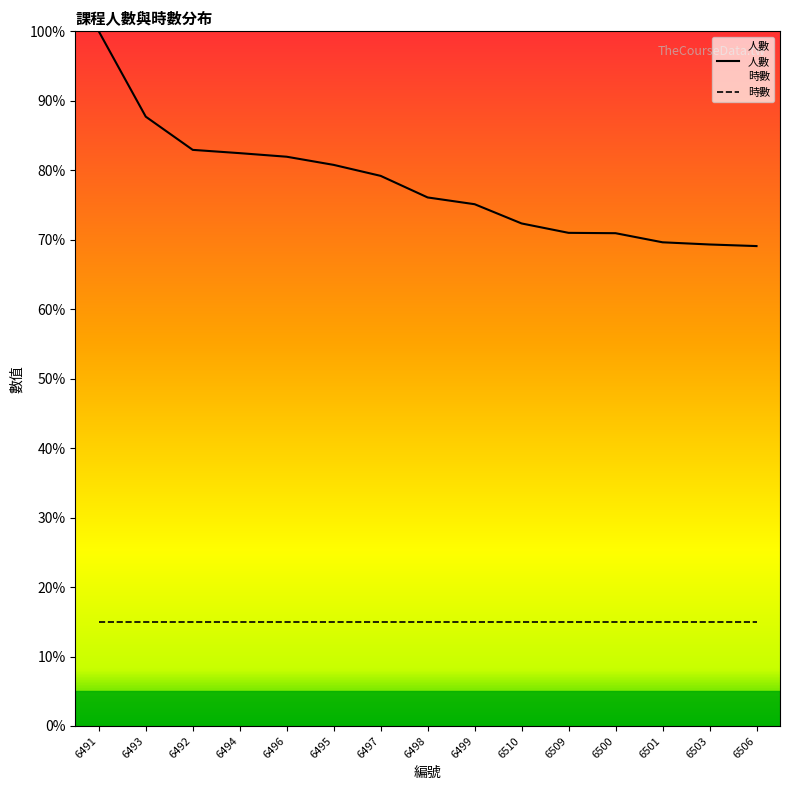

List the labels in order of value, largest first.

6491, 6493, 6492, 6494, 6496, 6495, 6497, 6498, 6499, 6510, 6509, 6500, 6501, 6503, 6506